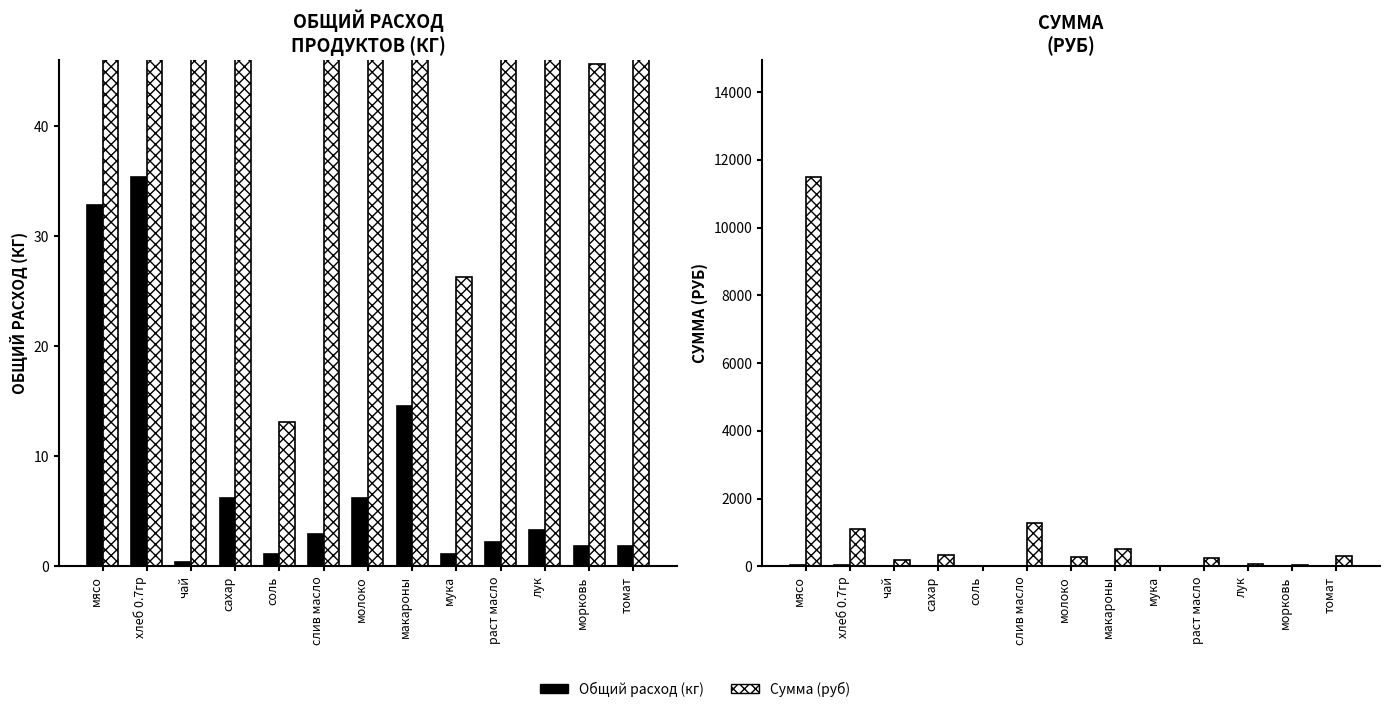

Read the Общий расход (кг) value at слив масло.

2.9